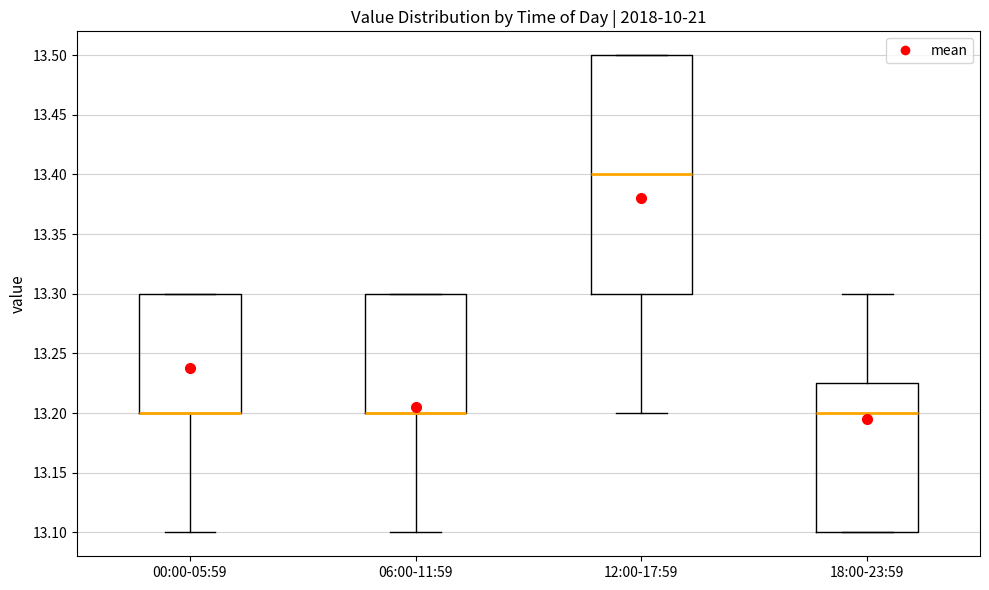

Where is the lower edge of the box for 12:00-17:59 on the y-axis? The values are not printed on the chart, so give them approximately, as read against the axis.

13.300